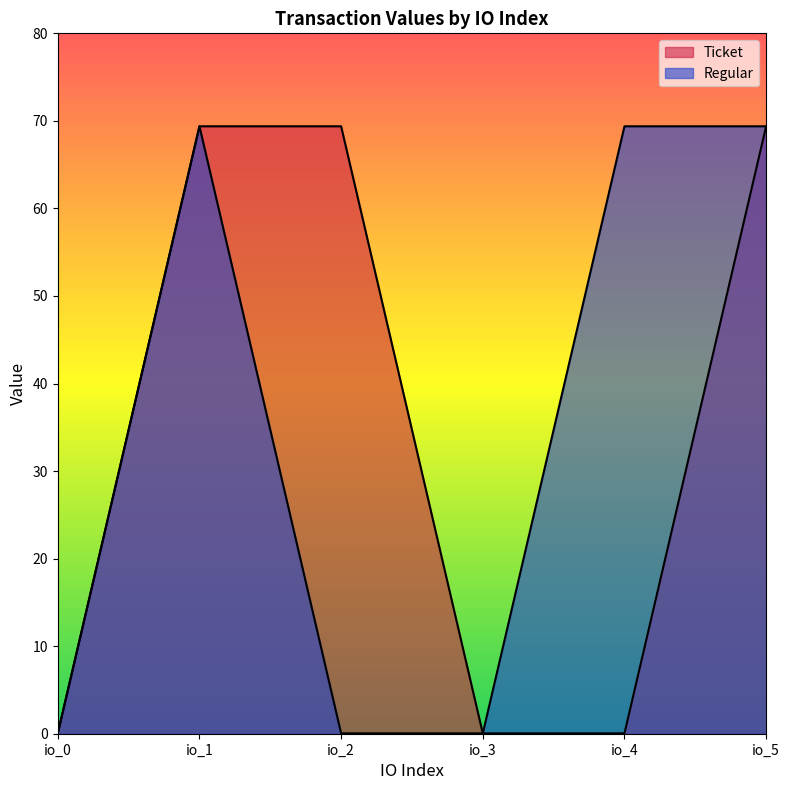

Is the value of Regular at io_5 greater than the value of Ticket at io_5?

No